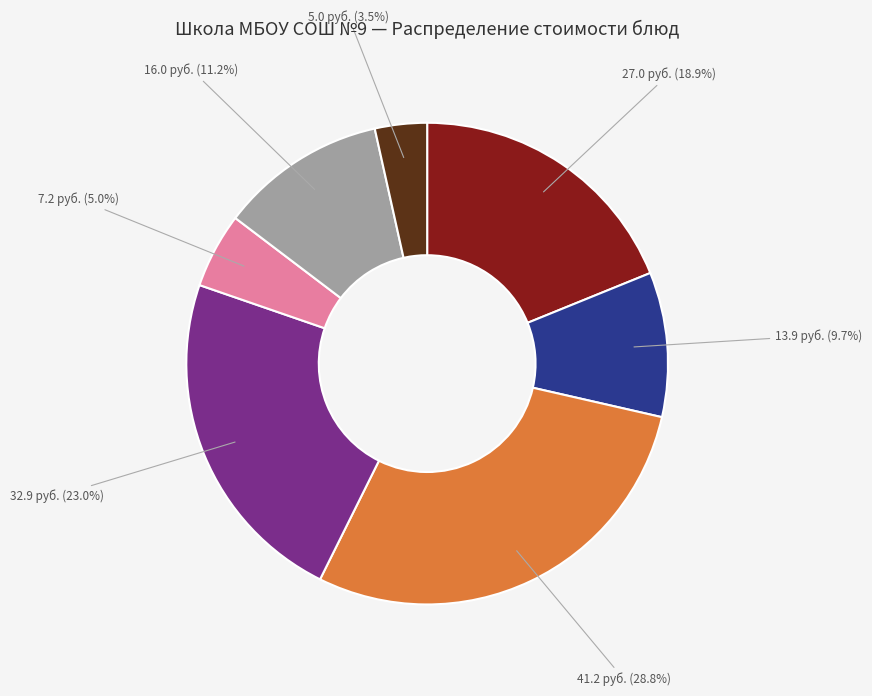

How many slices are in this pie chart?

7